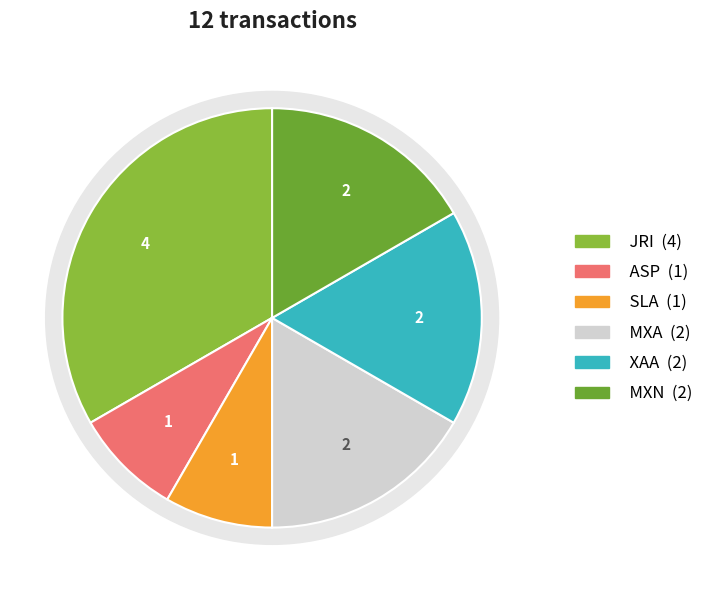

Does any single category account for the majority?

No